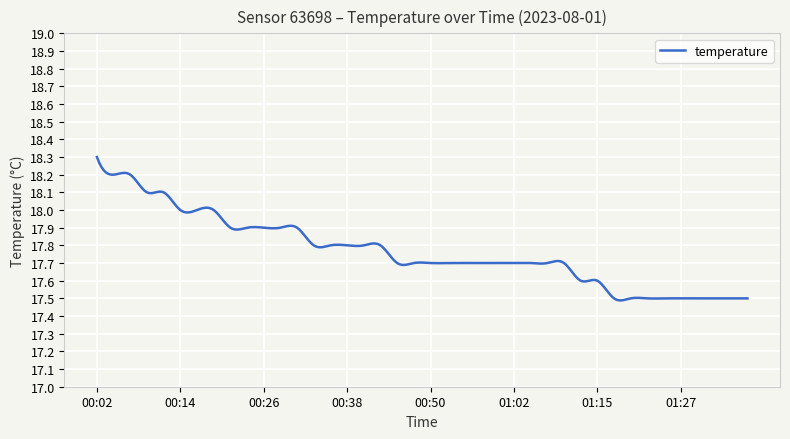

Count the number of data series in this chart.

1